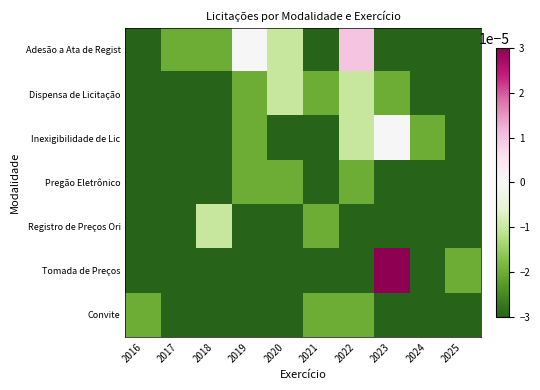

Reading left to right, list all the values displayed in this chart.

Adesão a Ata de Regist: 2016=-0.0	2017=-0.0	2018=-0.0	2019=0.0	2020=-0.0	2021=-0.0	2022=0.0	2023=-0.0	2024=-0.0	2025=-0.0
Dispensa de Licitação: 2016=-0.0	2017=-0.0	2018=-0.0	2019=-0.0	2020=-0.0	2021=-0.0	2022=-0.0	2023=-0.0	2024=-0.0	2025=-0.0
Inexigibilidade de Lic: 2016=-0.0	2017=-0.0	2018=-0.0	2019=-0.0	2020=-0.0	2021=-0.0	2022=-0.0	2023=0.0	2024=-0.0	2025=-0.0
Pregão Eletrônico: 2016=-0.0	2017=-0.0	2018=-0.0	2019=-0.0	2020=-0.0	2021=-0.0	2022=-0.0	2023=-0.0	2024=-0.0	2025=-0.0
Registro de Preços Ori: 2016=-0.0	2017=-0.0	2018=-0.0	2019=-0.0	2020=-0.0	2021=-0.0	2022=-0.0	2023=-0.0	2024=-0.0	2025=-0.0
Tomada de Preços: 2016=-0.0	2017=-0.0	2018=-0.0	2019=-0.0	2020=-0.0	2021=-0.0	2022=-0.0	2023=0.0	2024=-0.0	2025=-0.0
Convite: 2016=-0.0	2017=-0.0	2018=-0.0	2019=-0.0	2020=-0.0	2021=-0.0	2022=-0.0	2023=-0.0	2024=-0.0	2025=-0.0